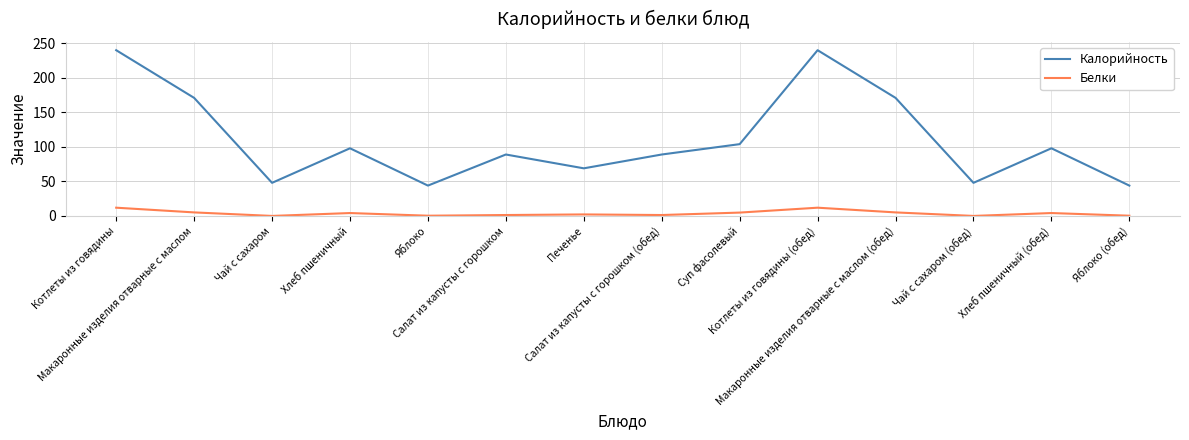

Is this an area chart (filled region under the line)?

No